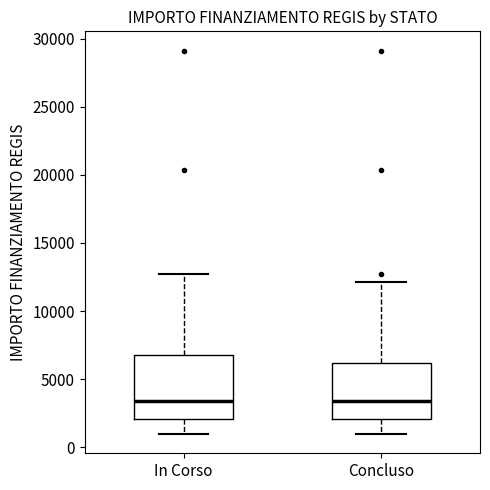

Which box is the tallest, from its lower edge to its upper edge?

In Corso